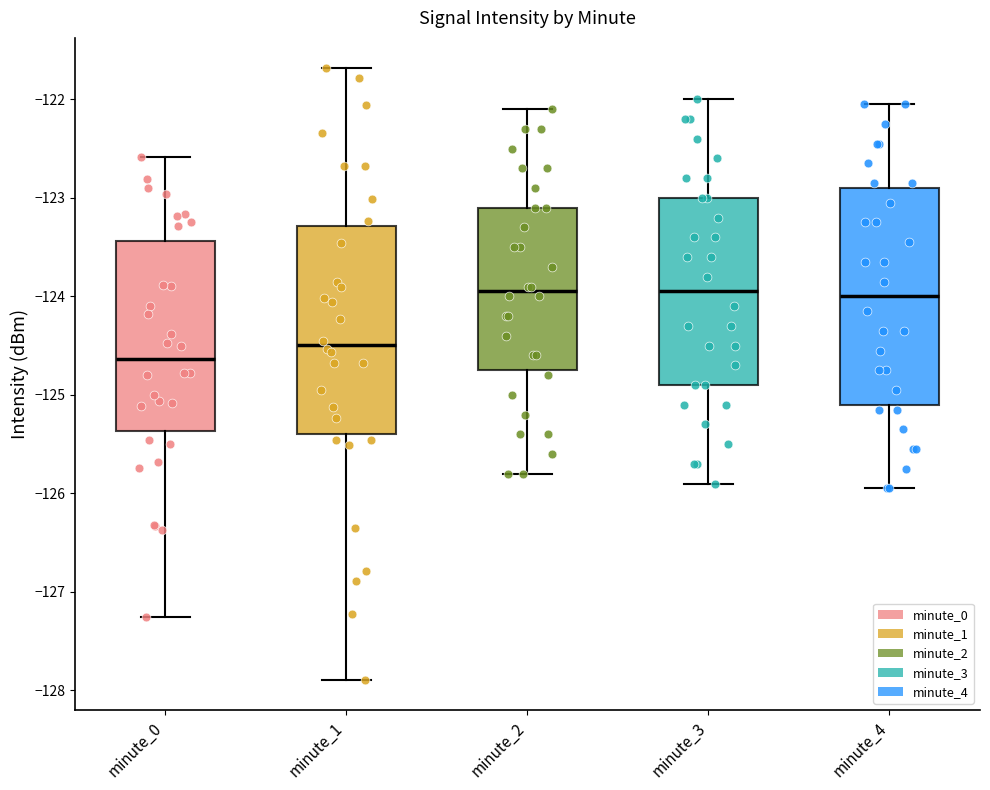

Reading left to right, transcribe this box plot: for each box, give where its median line is, the range the box spans, and where its two whiskers end, as read against the y-axis. The values are not printed on the chart, so give them approximately, as read against the axis.

minute_0: median -124.6, box -125.4 to -123.4, whiskers -127.2 to -122.6
minute_1: median -124.5, box -125.4 to -123.3, whiskers -127.9 to -121.7
minute_2: median -123.9, box -124.7 to -123.1, whiskers -125.8 to -122.1
minute_3: median -123.9, box -124.9 to -123.0, whiskers -125.9 to -122.0
minute_4: median -124.0, box -125.1 to -122.9, whiskers -125.9 to -122.0